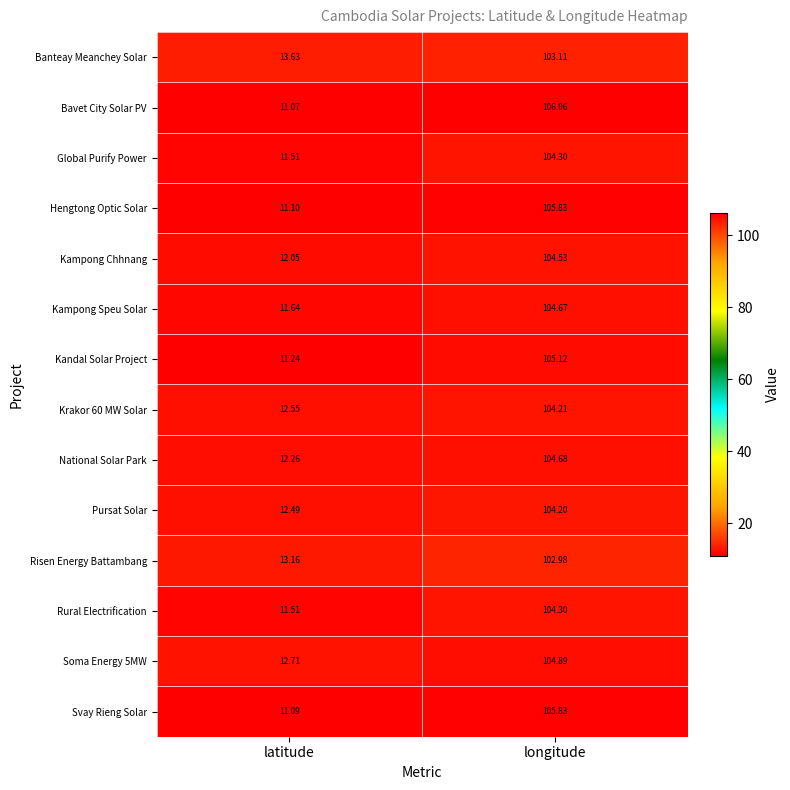

At which category is the sum across all series the highest?

longitude